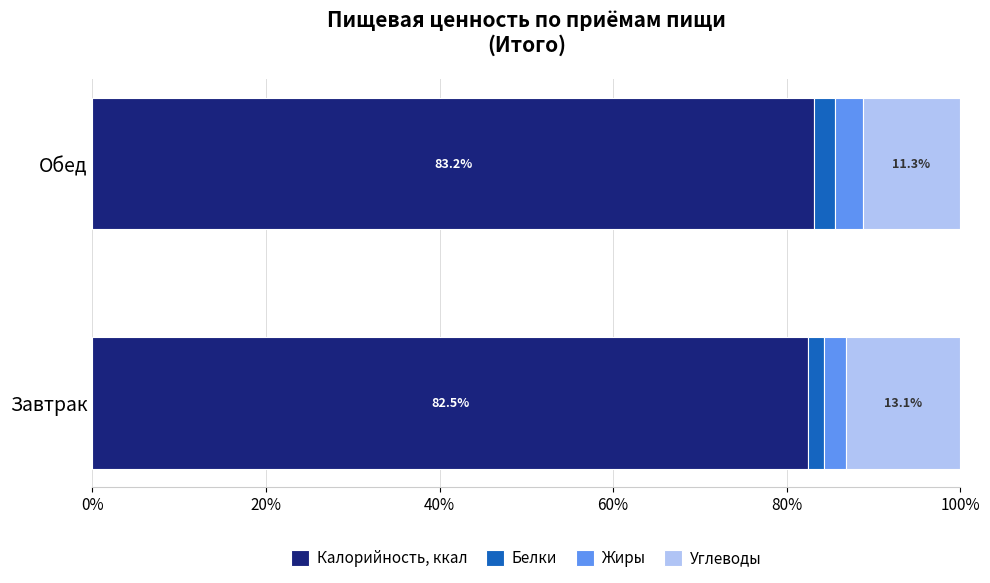

True or false: Калорийность, ккал has a value of 82.5 at Завтрак.

True